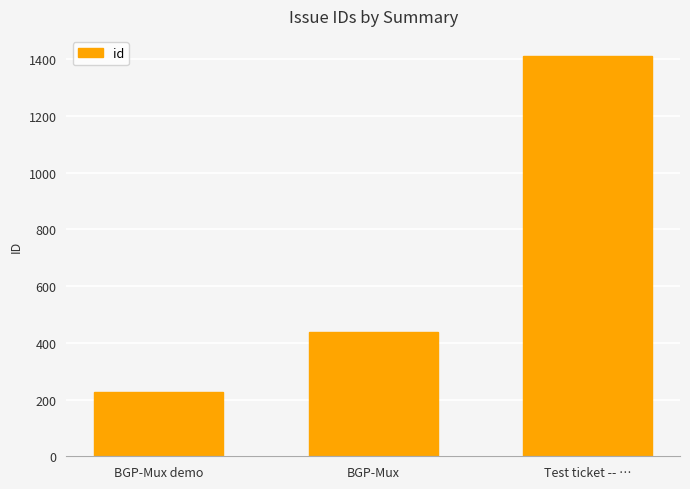

What is the label of the 1st bar from the right?

Test ticket -- …